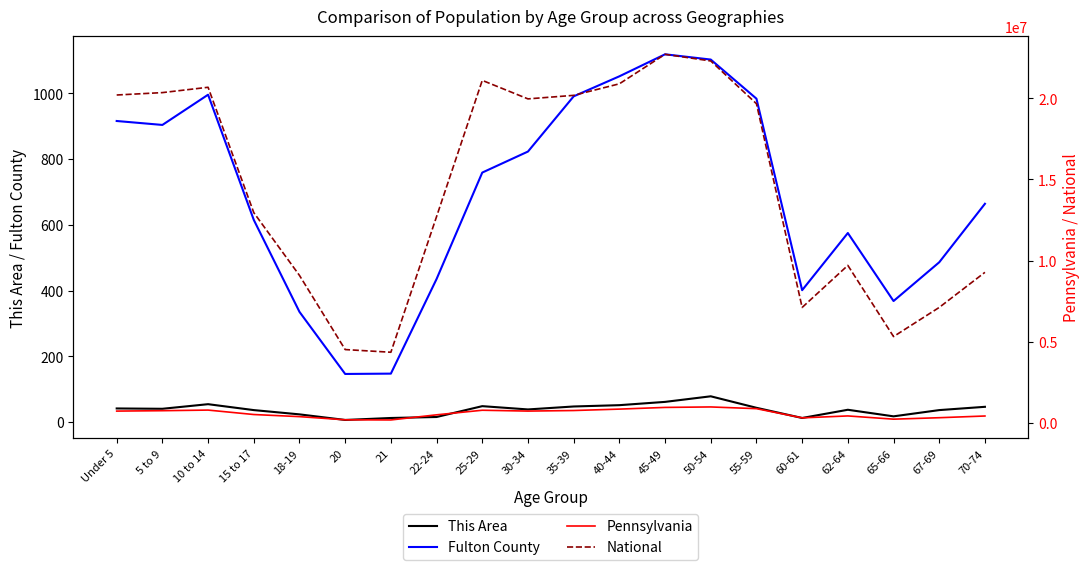

List the labels in order of National value, largest first.

45-49, 50-54, 25-29, 40-44, 10 to 14, 5 to 9, Under 5, 35-39, 30-34, 55-59, 15 to 17, 22-24, 62-64, 70-74, 18-19, 67-69, 60-61, 65-66, 20, 21